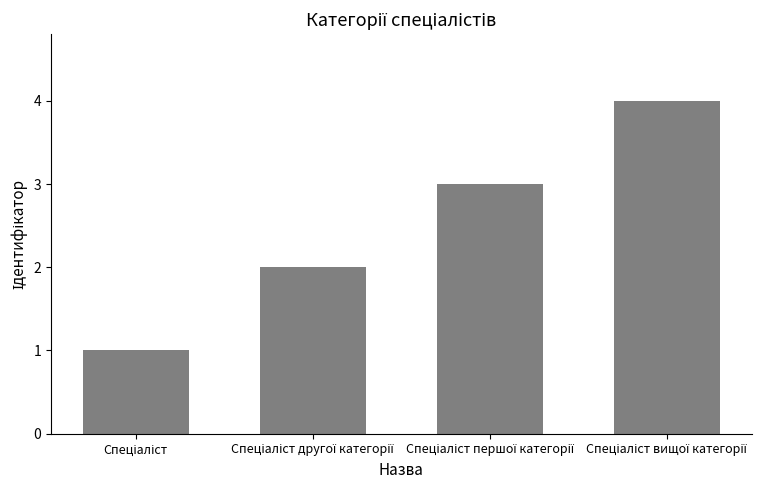

What is the sum of all values?

10